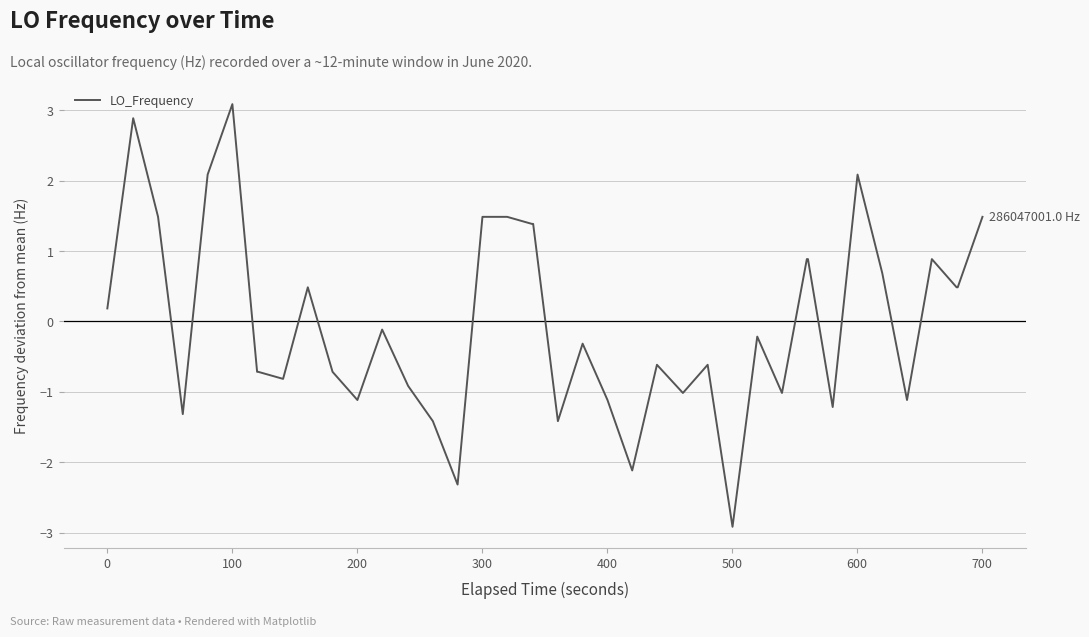

What is the difference between the maximum and minimum values?

6.0